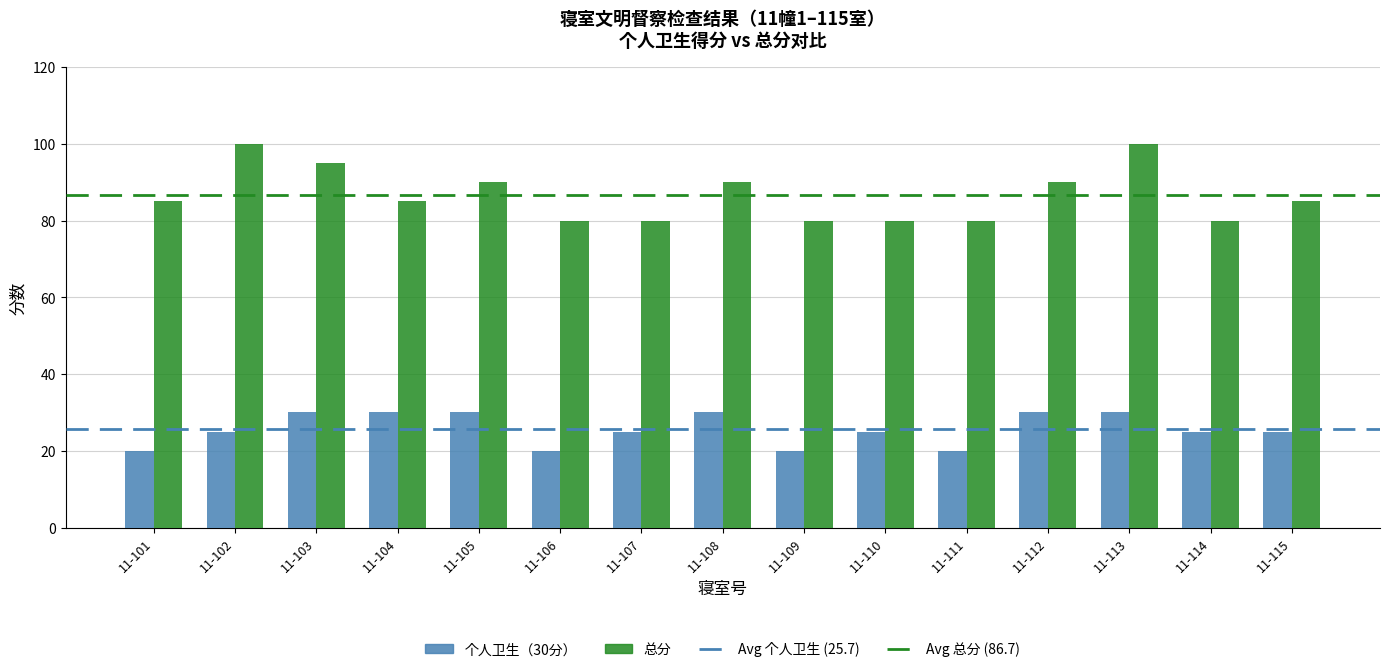

What is the difference between the 总分 values at 11-109 and 11-115?

5